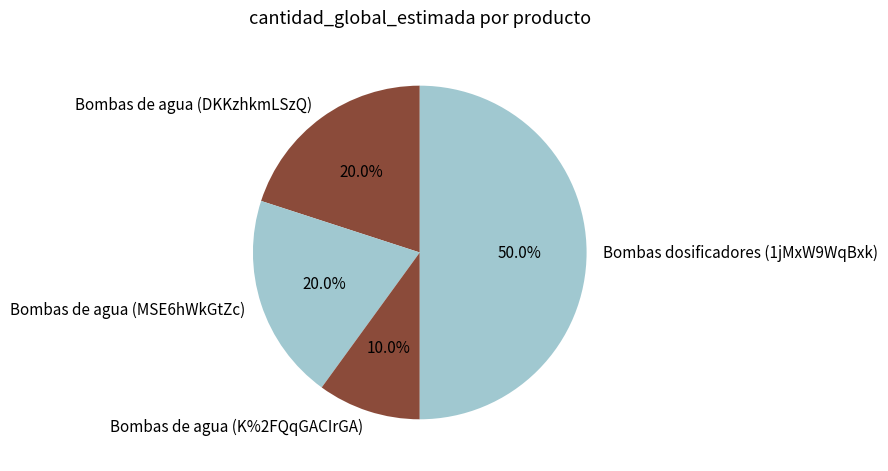

Approximately how many times larger is the value at Bombas de agua (MSE6hWkGtZc) compared to Bombas dosificadores (1jMxW9WqBxk)?

0.4